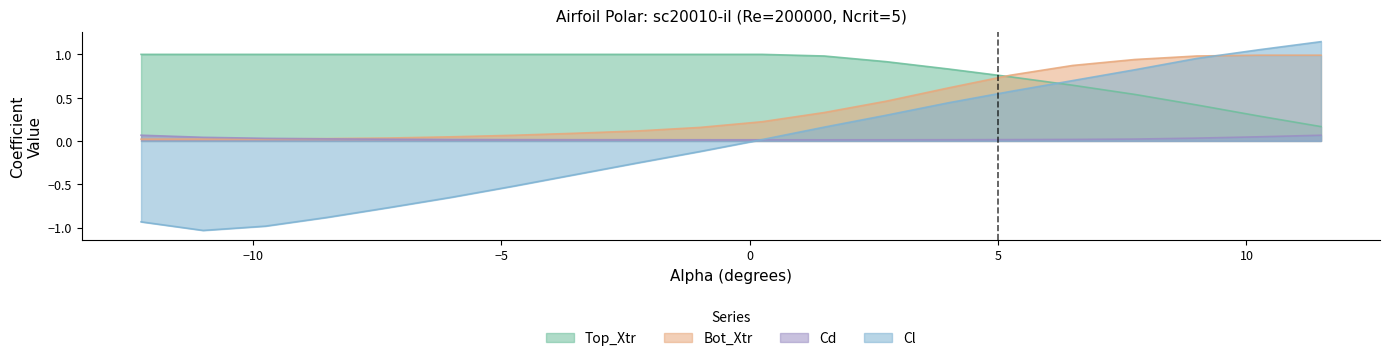

At which label does Cl reach its peak?

11.5